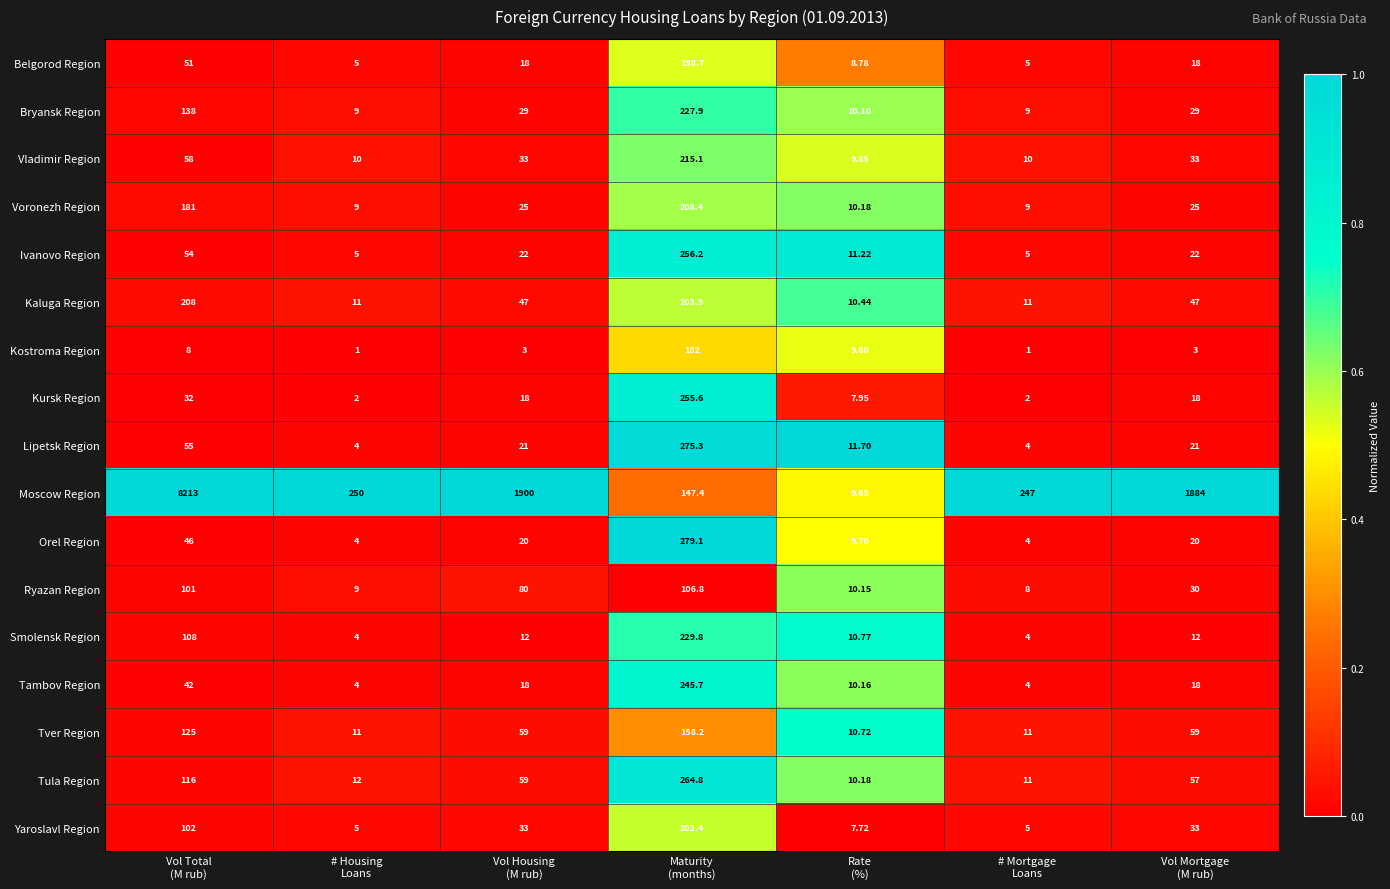

Rank the series by their maximum value, from highest to lowest.

Moscow Region, Orel Region, Lipetsk Region, Tula Region, Ivanovo Region, Kursk Region, Tambov Region, Smolensk Region, Bryansk Region, Vladimir Region, Voronezh Region, Kaluga Region, Yaroslavl Region, Belgorod Region, Kostroma Region, Tver Region, Ryazan Region